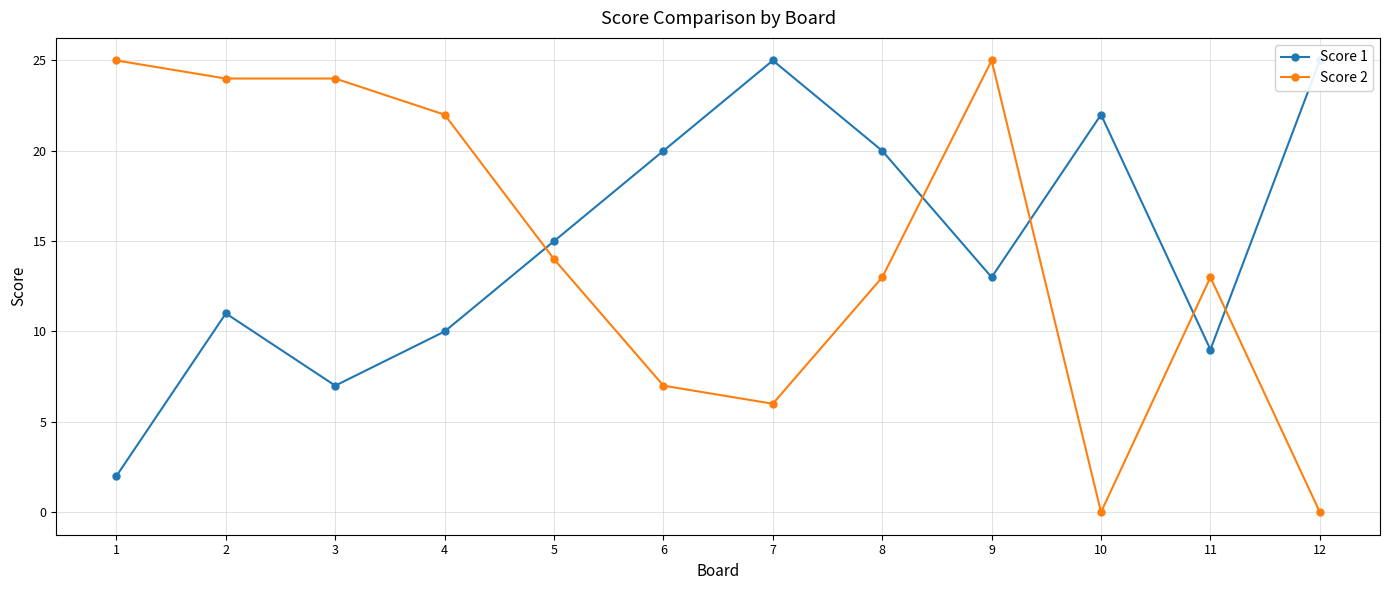

Where is the first local maximum for Score 1?

2